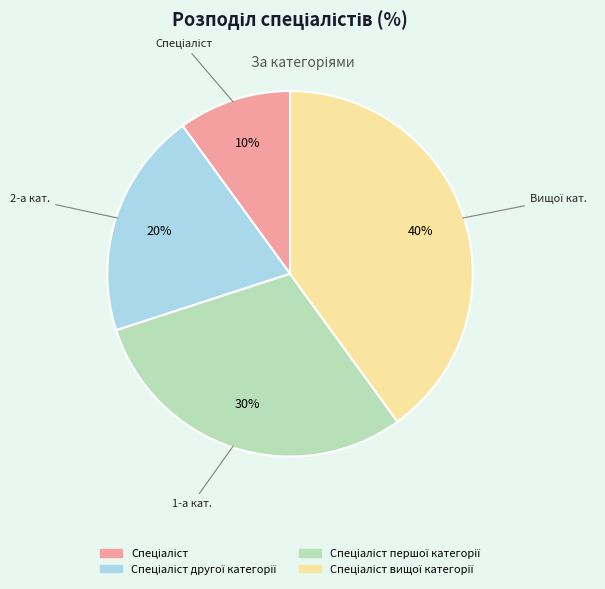

To the nearest percent, what is the difference between the largest and smallest slice percentages?

30%